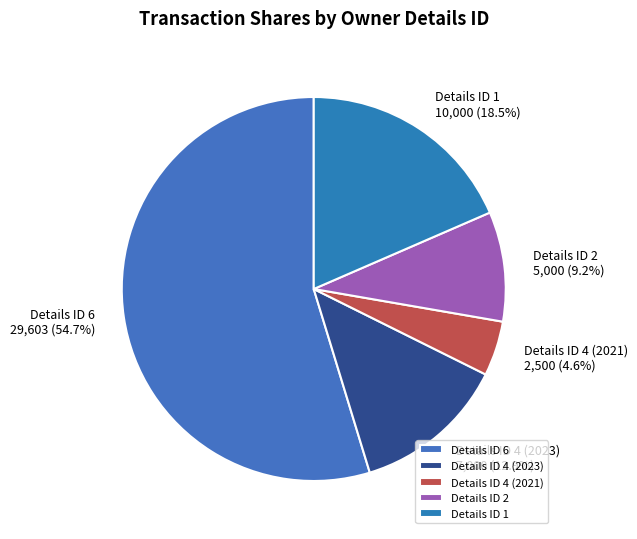

To the nearest percent, what is the difference between the largest and smallest slice percentages?

50%